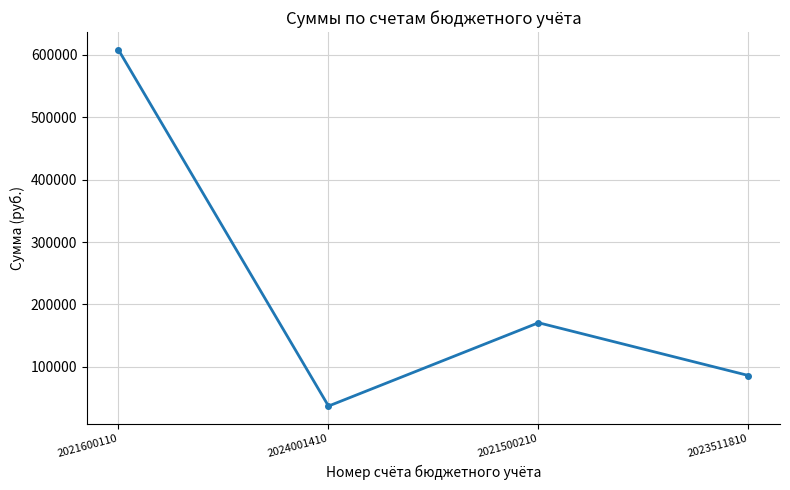

Where is the first local minimum?

2024001410